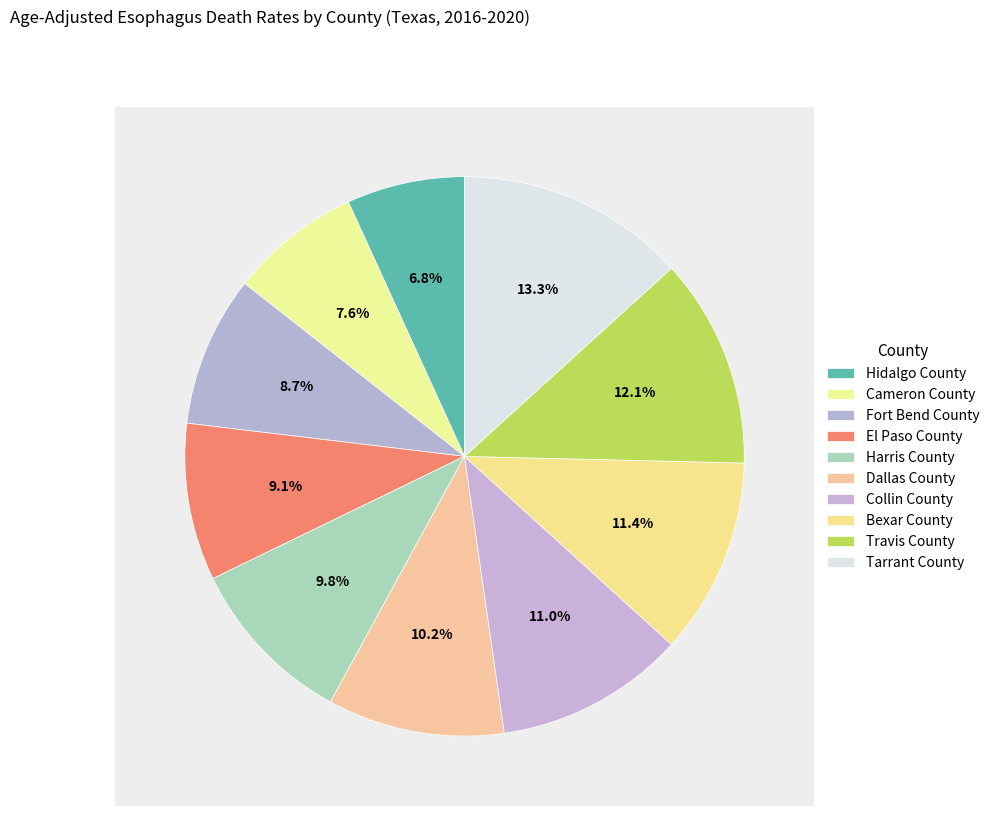

To the nearest percent, what is the difference between the largest and smallest slice percentages?

6%